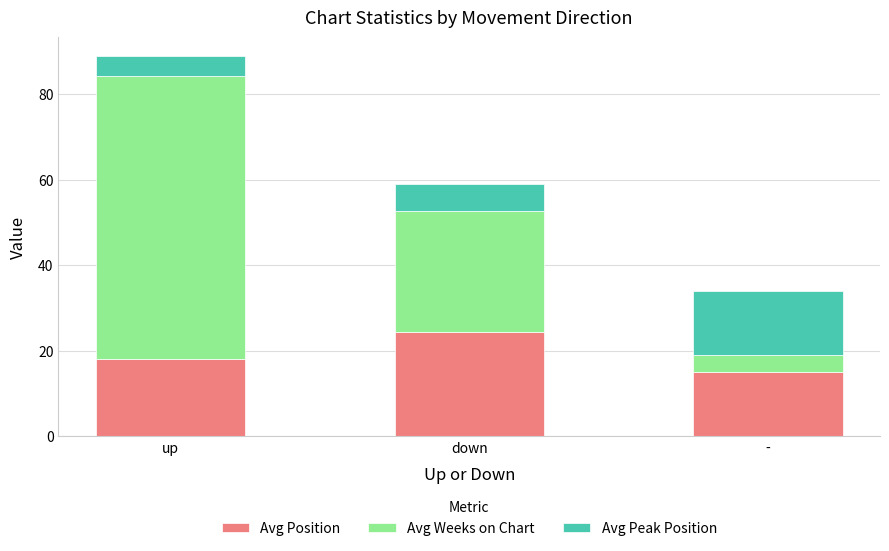

How many data points in Avg Position are above 18?

2